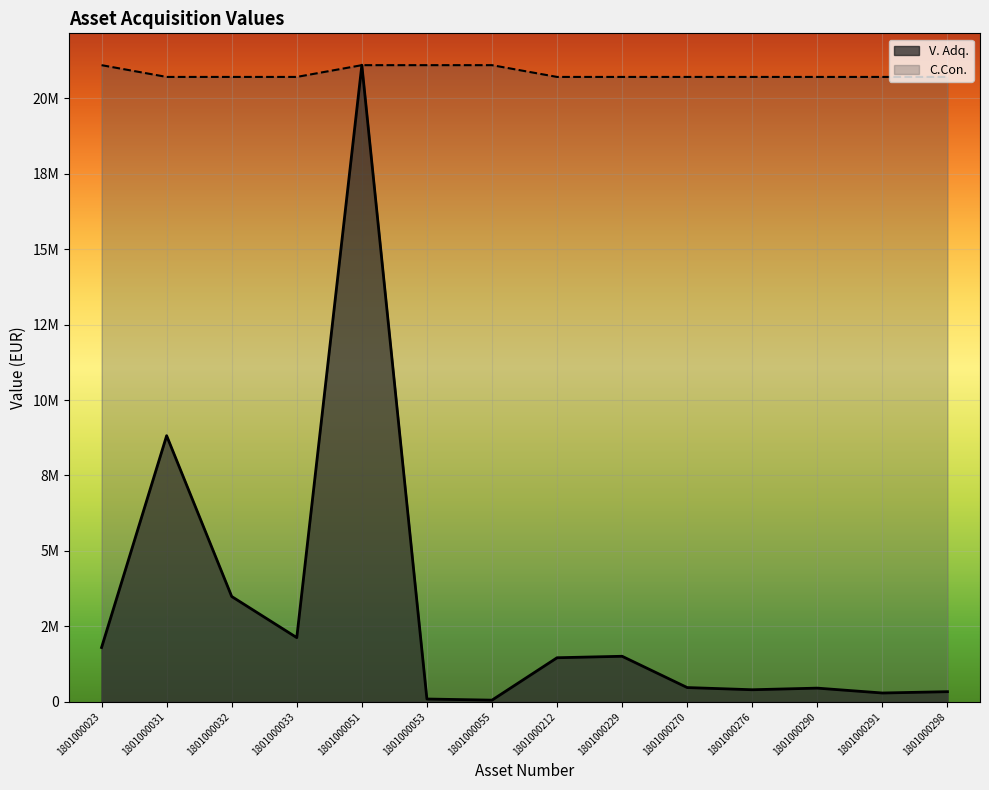

Does the chart display data point markers on the line(s)?

No